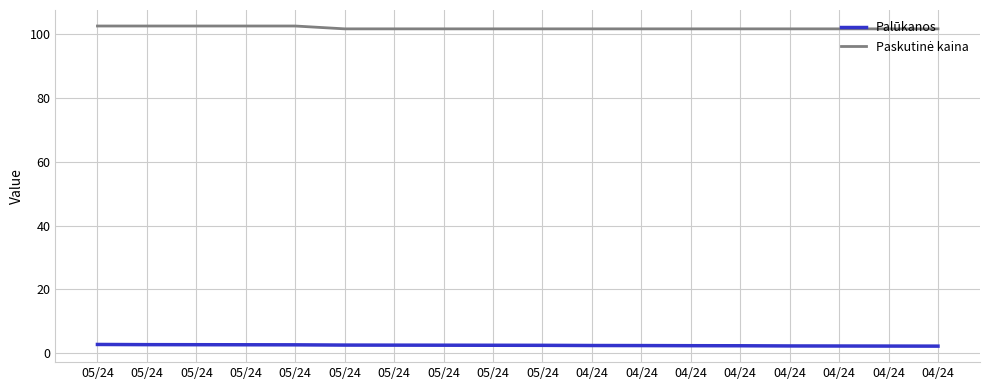

Does the chart have visible grid lines?

Yes